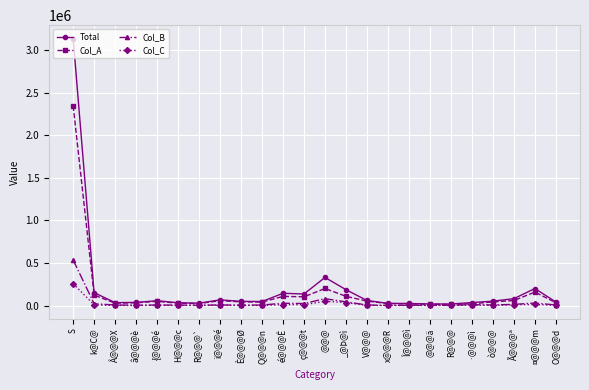

Where is Total nearest to the value 1575662?

@@@